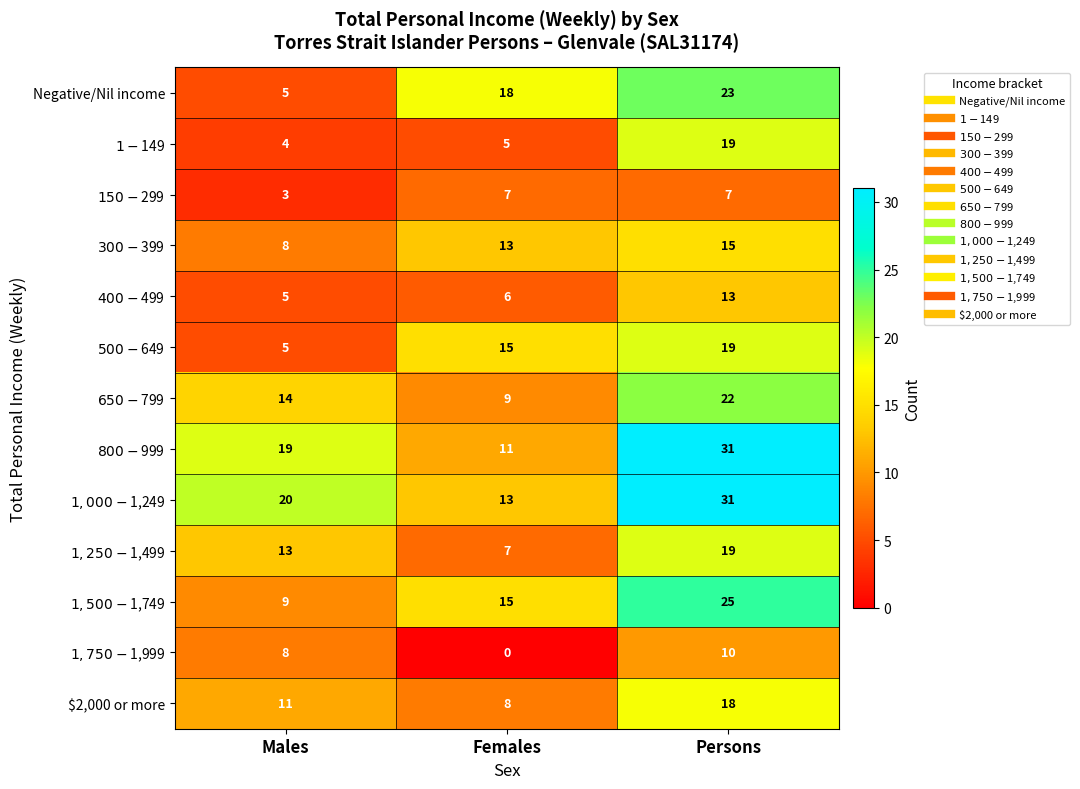

Which category has the lowest value across all series?

Females